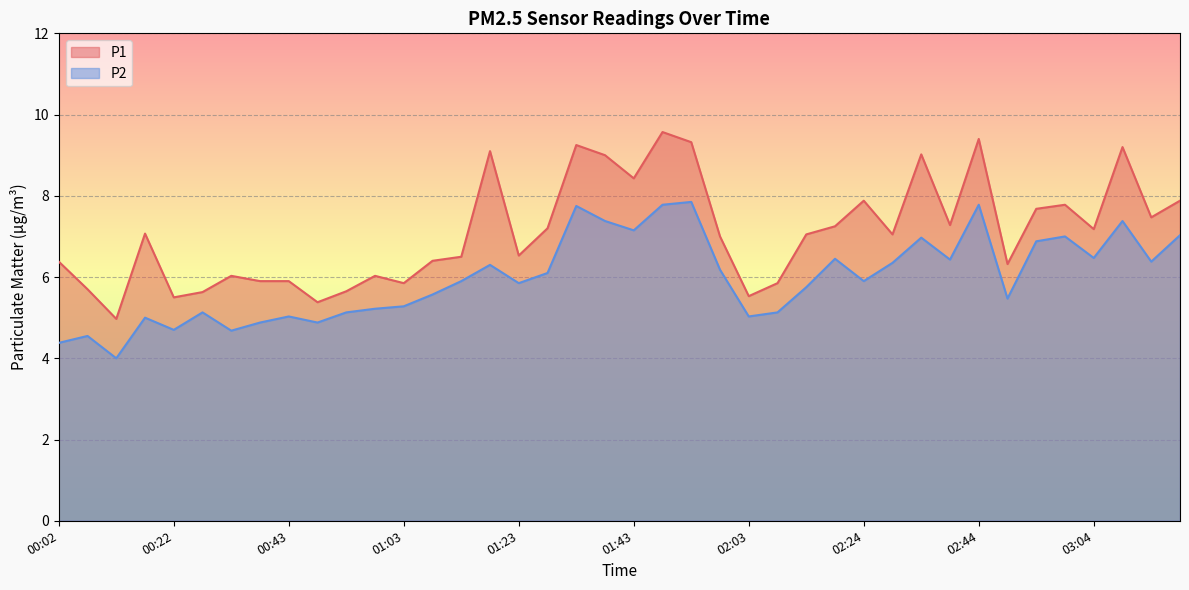

How many lines are shown in the chart?

2